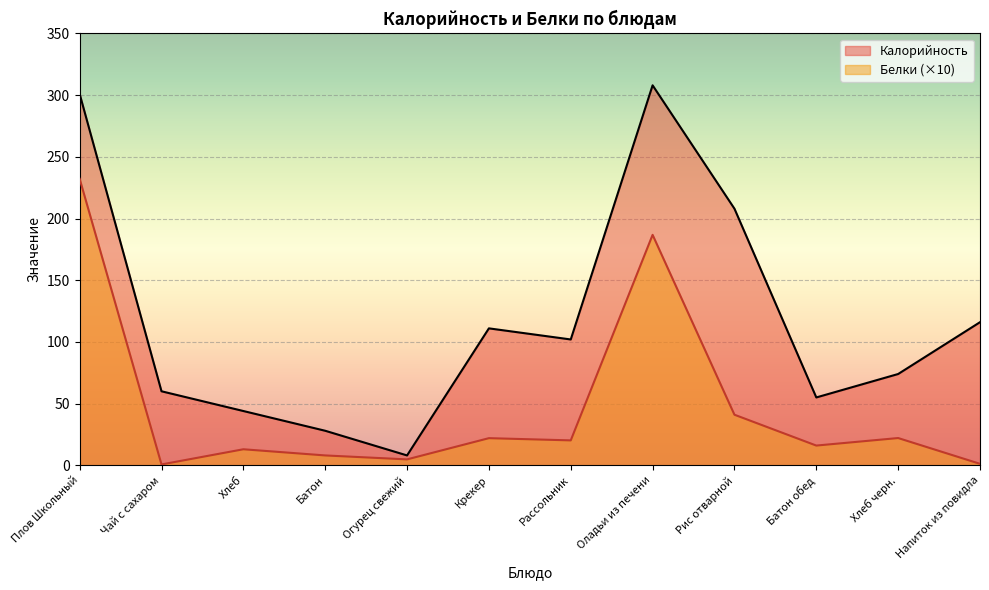

What is the label of the 12th point from the right?

Плов Школьный